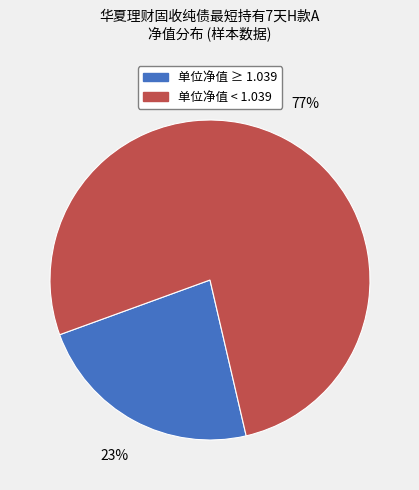

The 单位净值 ≥ 1.039 slice represents 23% of the pie. True or false?

True